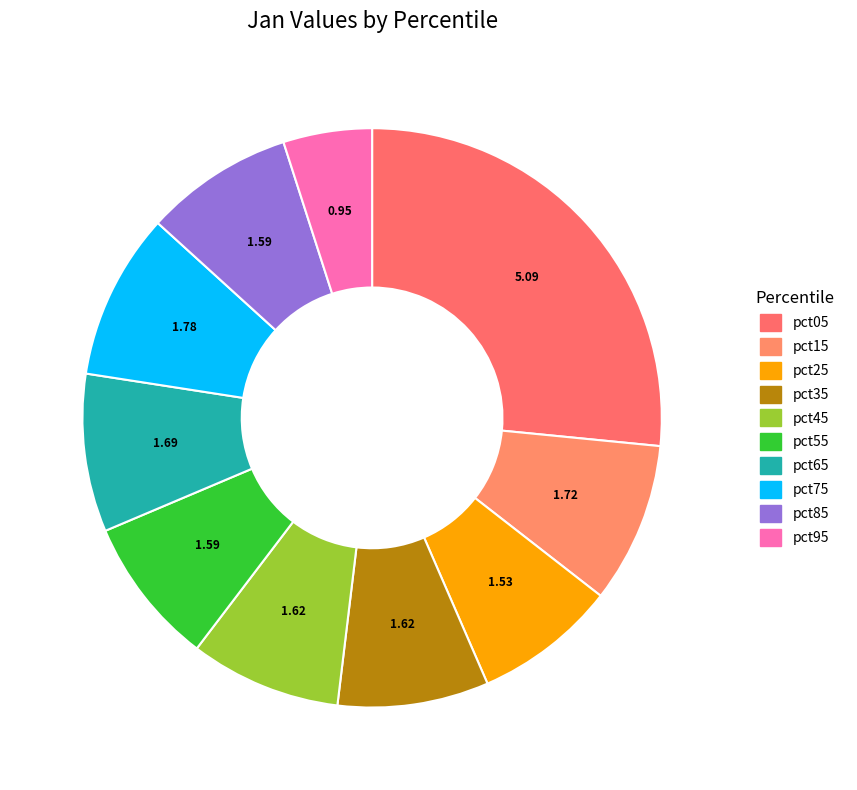

What is the smallest slice in the pie chart?

pct95